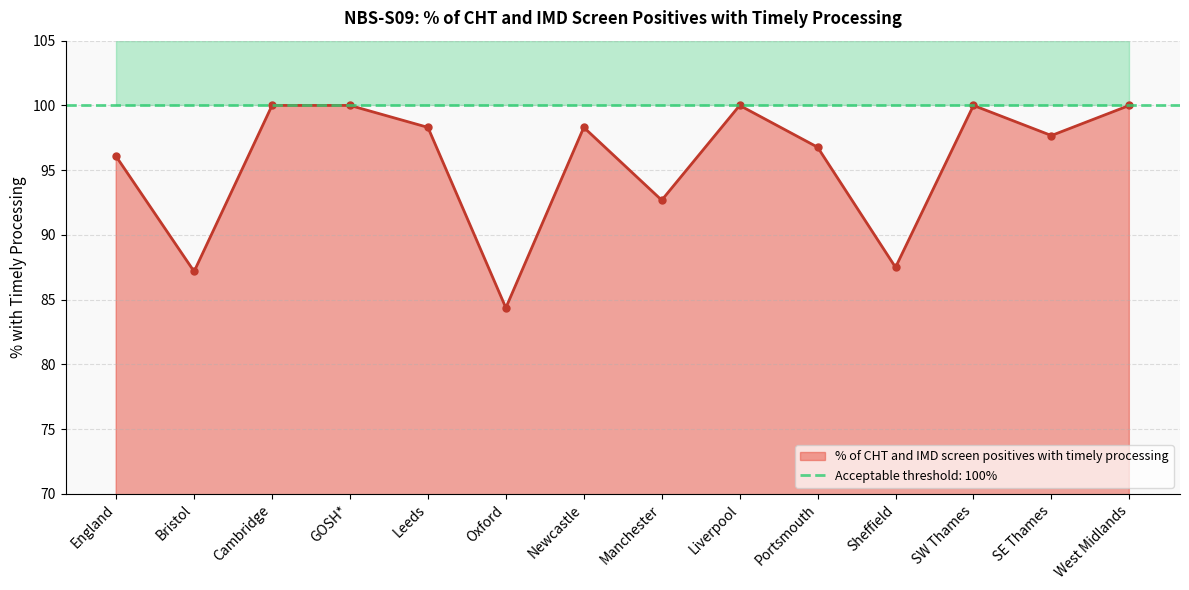

What is the change in value from SW Thames to SE Thames?

-2.3